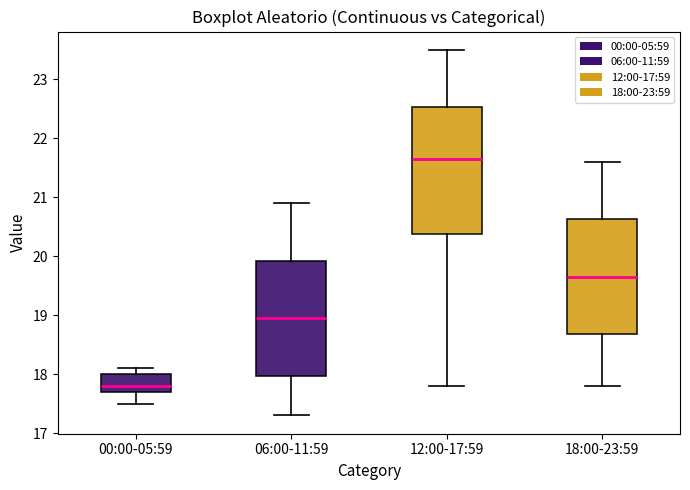

Comparing the boxes themselves (not the whiskers), which one is the tallest?

12:00-17:59